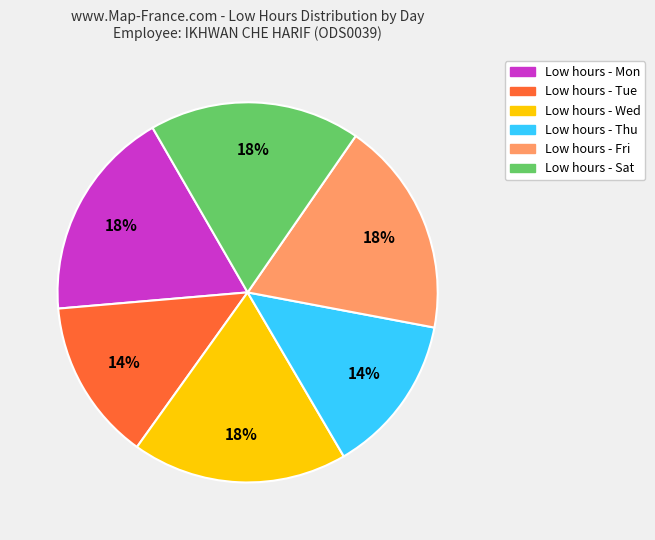

Does any single category account for the majority?

No